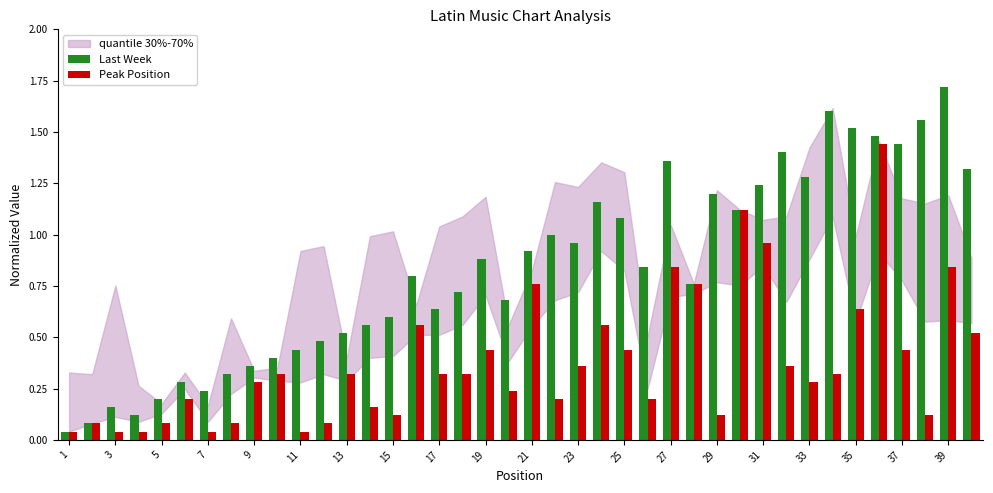

How many bars are there in each group?

2